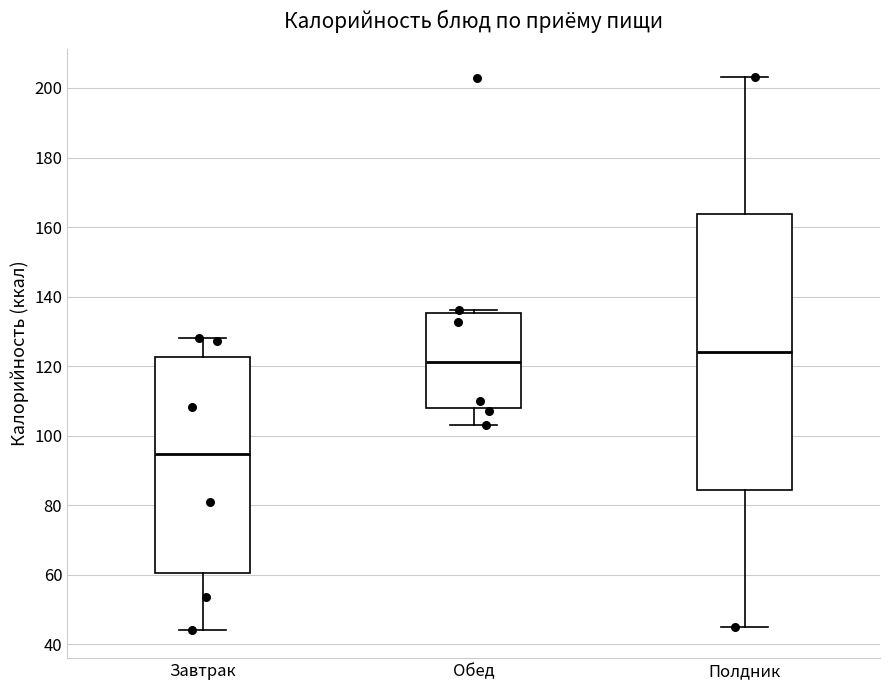

Which box's median line is the lowest?

Завтрак